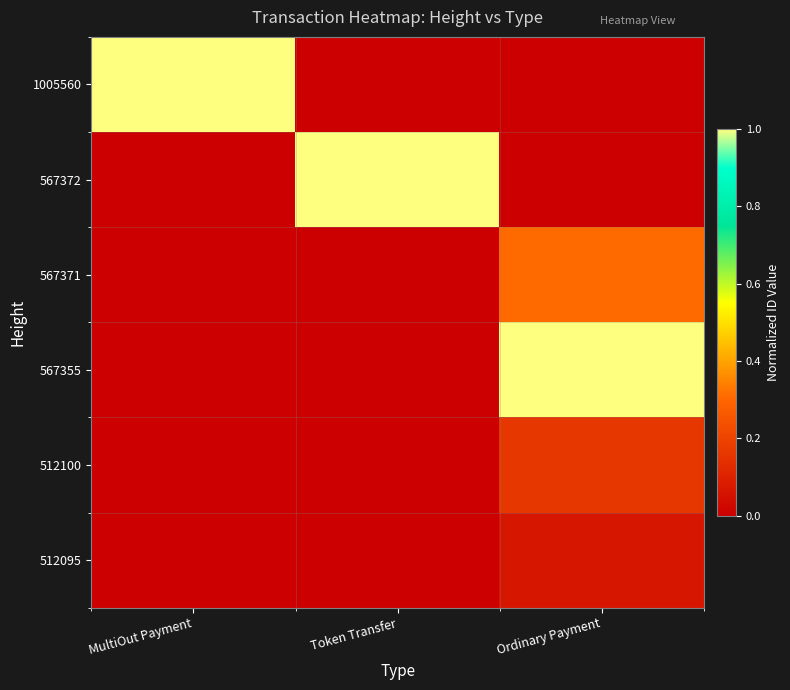

At which category is the sum across all series the highest?

Ordinary Payment